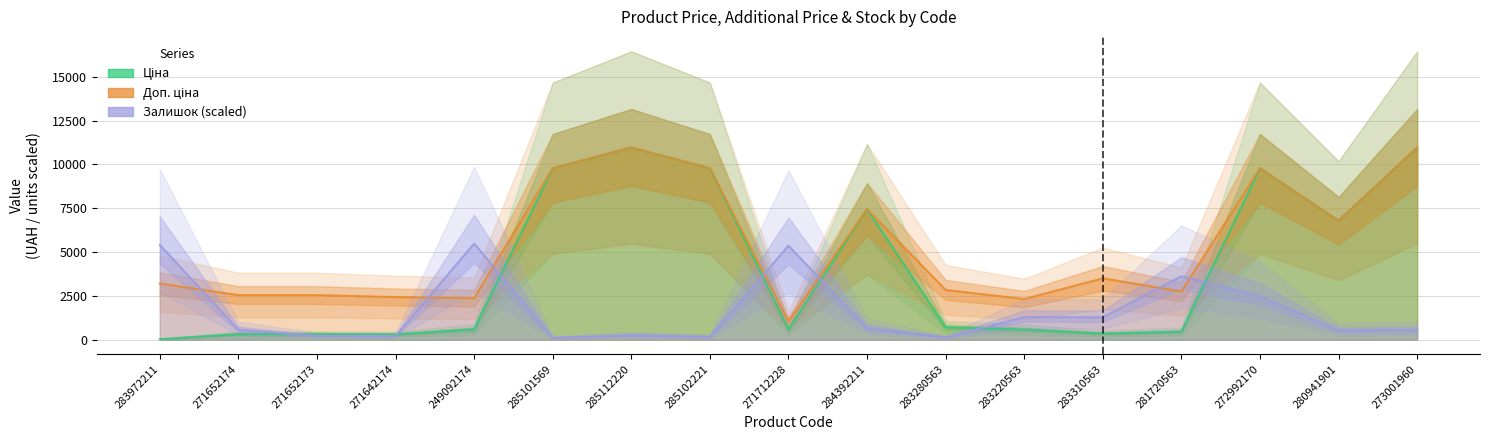

What are all the series names shown in the legend?

Ціна, Доп. ціна, Залишок